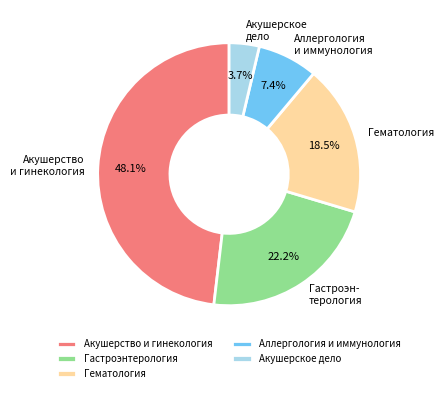

Is Аллергология и иммунология the majority of the pie?

No